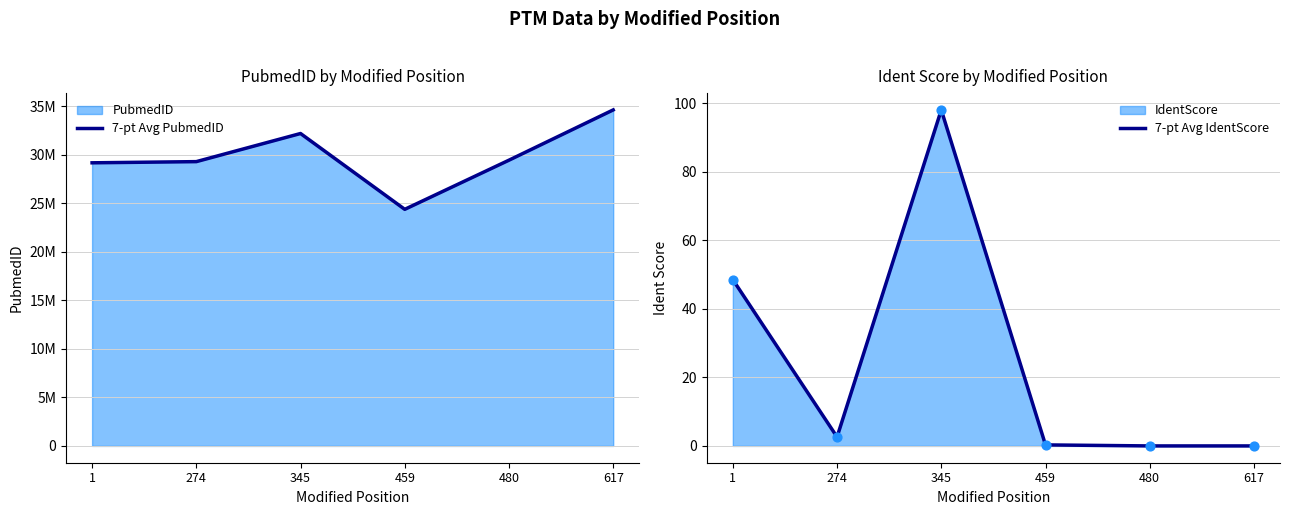

Which series has the widest spread of Y values?

7-pt Avg PubmedID